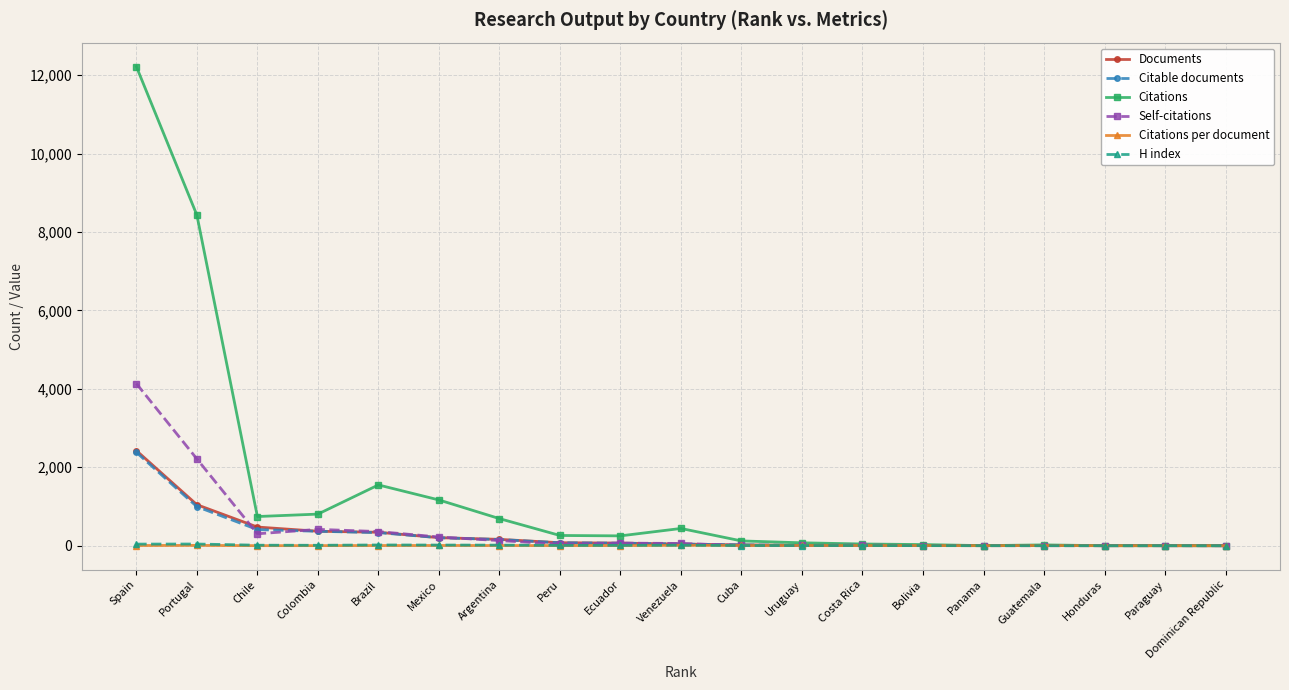

What is the sum of the Documents values at Portugal and Dominican Republic?

1047.0